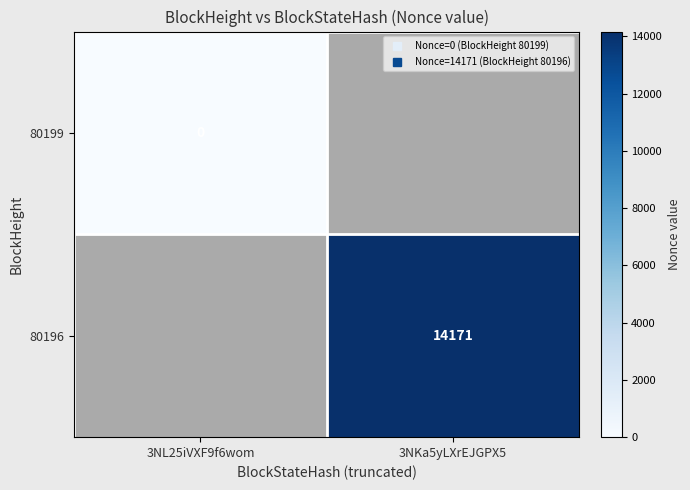

Rank the series by their maximum value, from lowest to highest.

80199, 80196